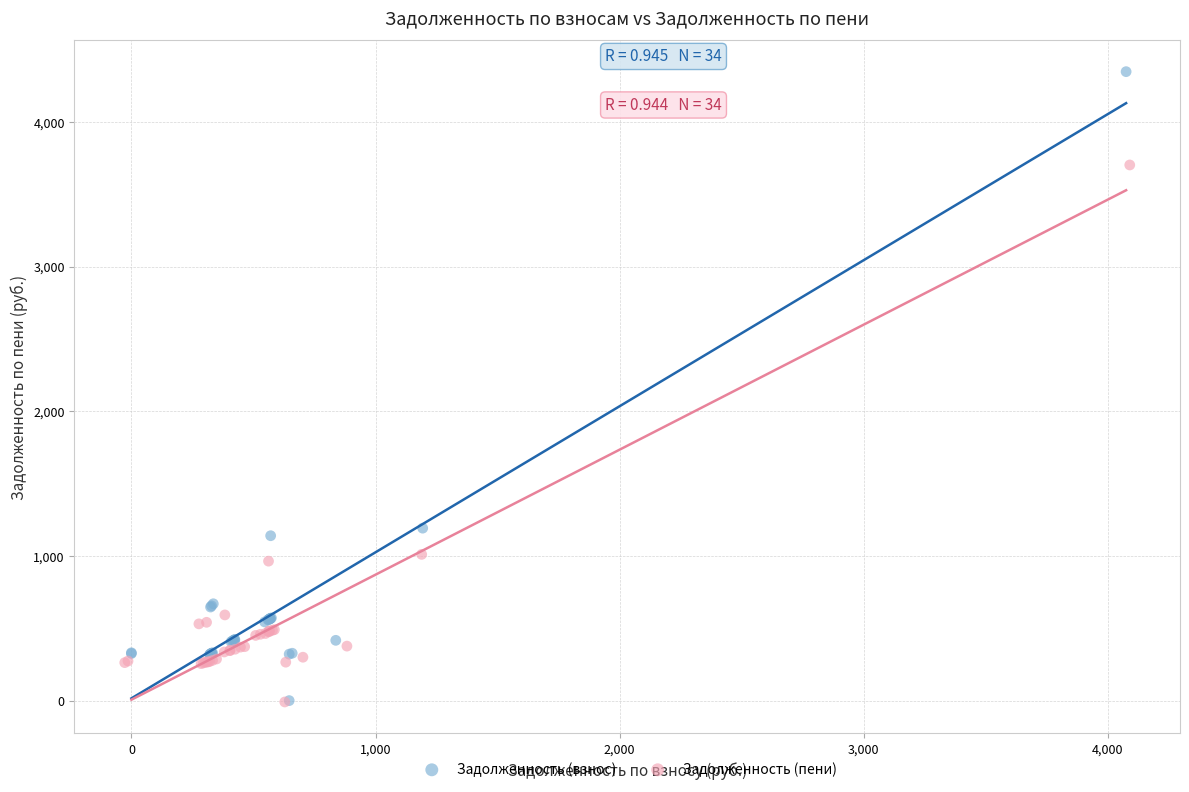

Which series contains the highest Y value?

Задолженность (взнос)